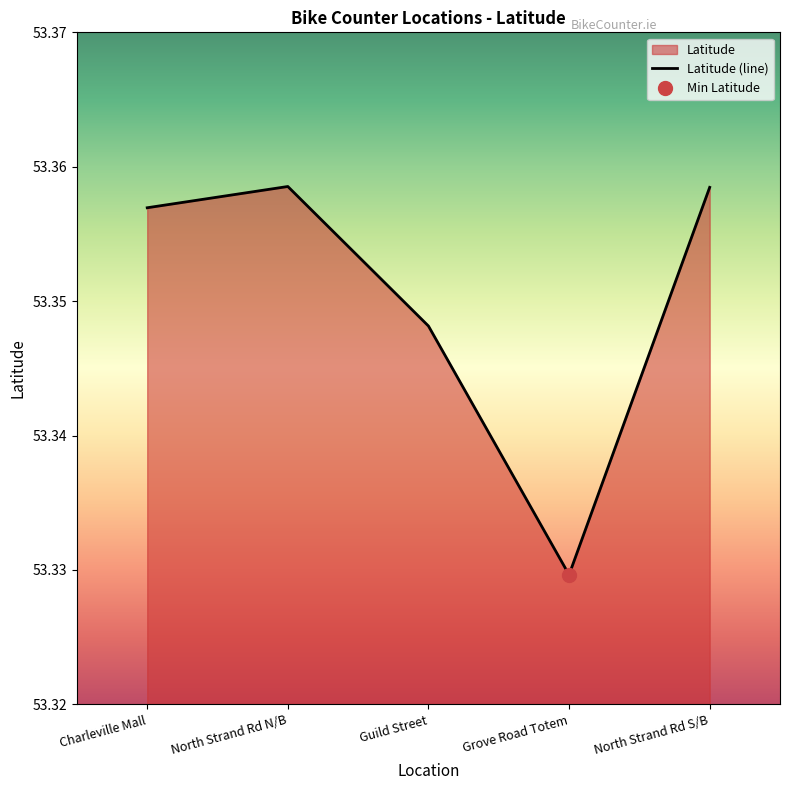

How many interior local peaks (higher than both neighbors) does the data have?

1